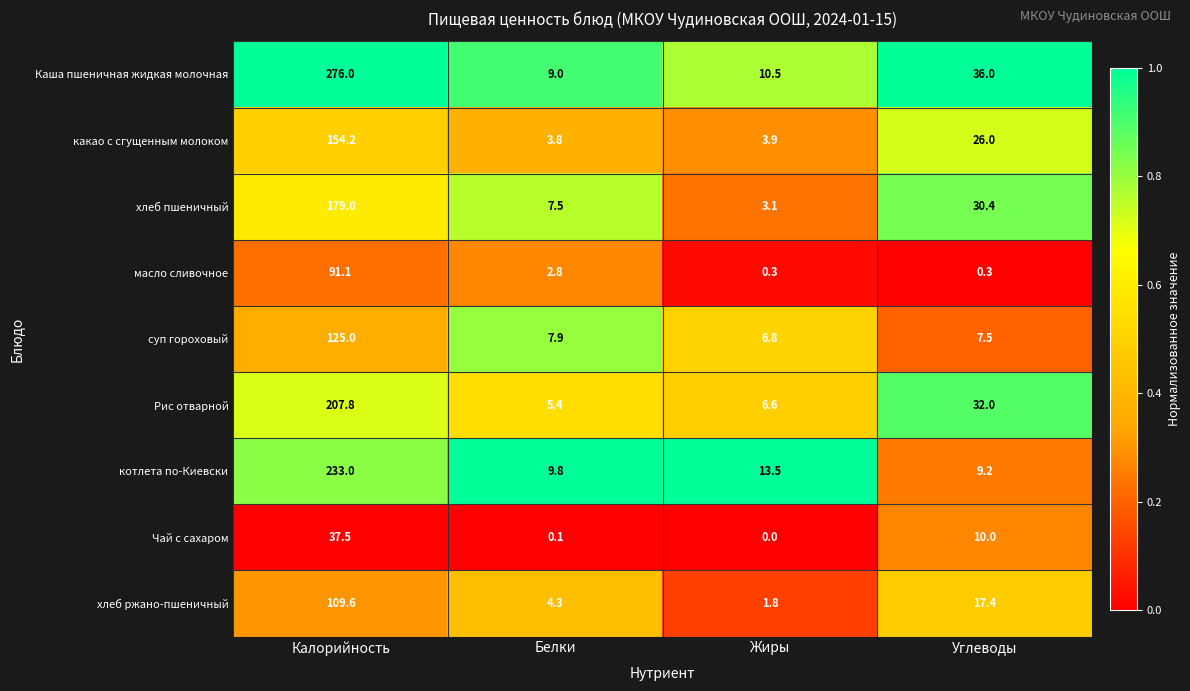

The хлеб пшеничный series shows 30.4 at Углеводы. True or false?

True